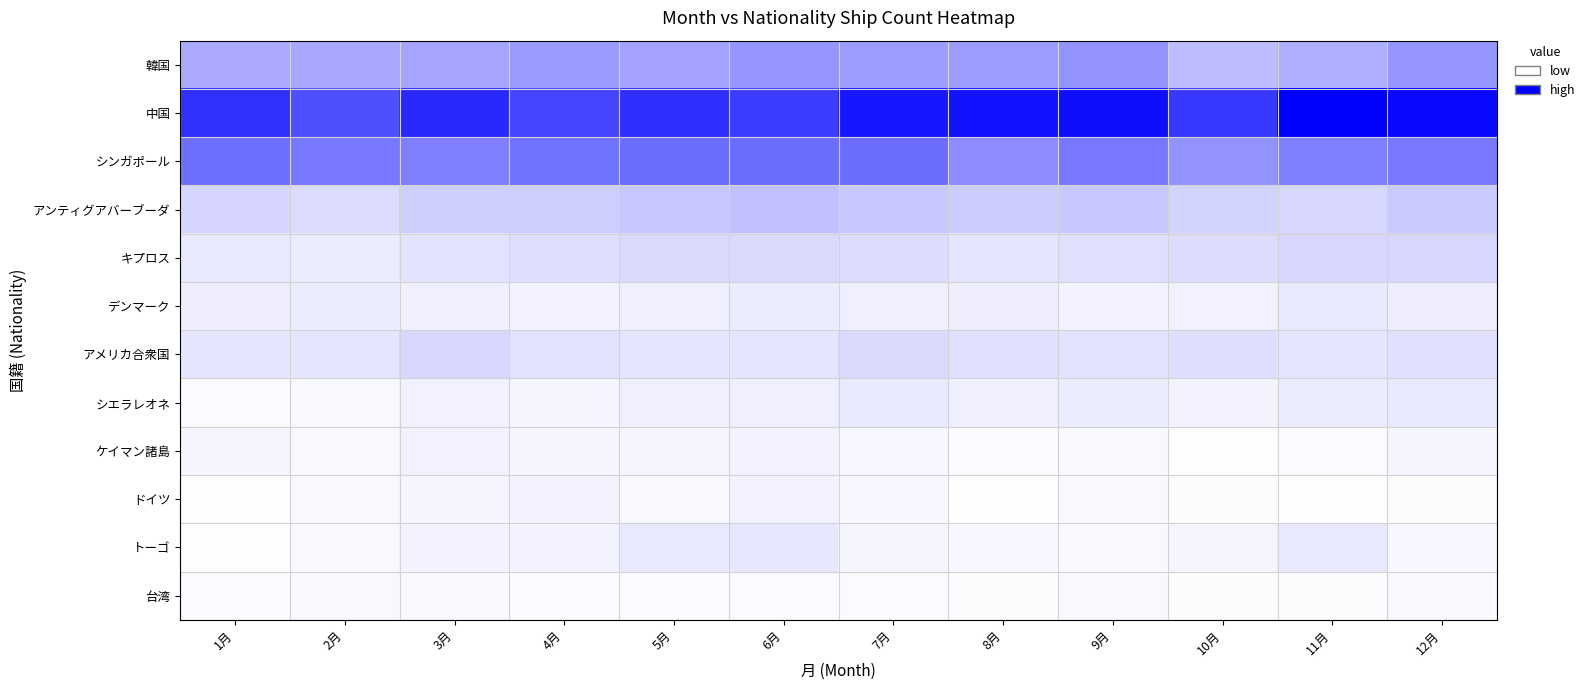

Between 4月 and 8月, which is larger?

4月